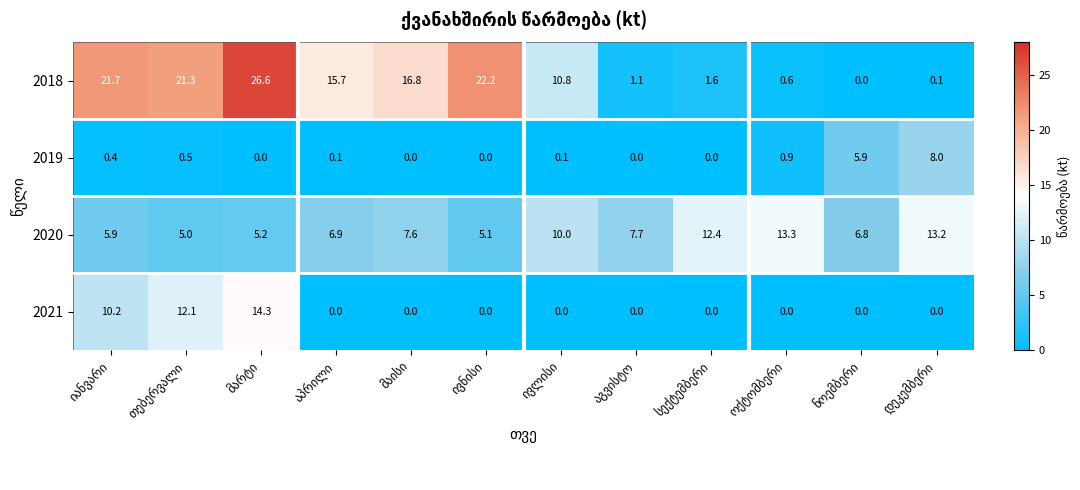

What is the maximum value shown in the chart?

26.6